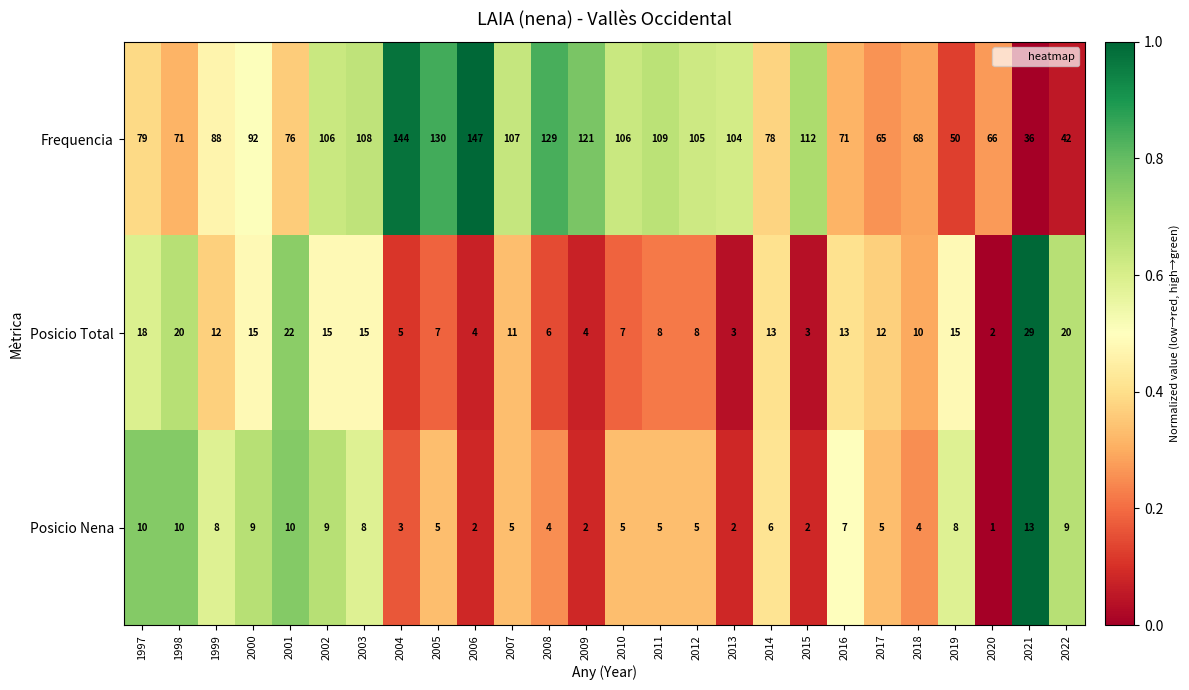

Is the value of Posicio Total at 2020 greater than the value of Posicio Nena at 2000?

No